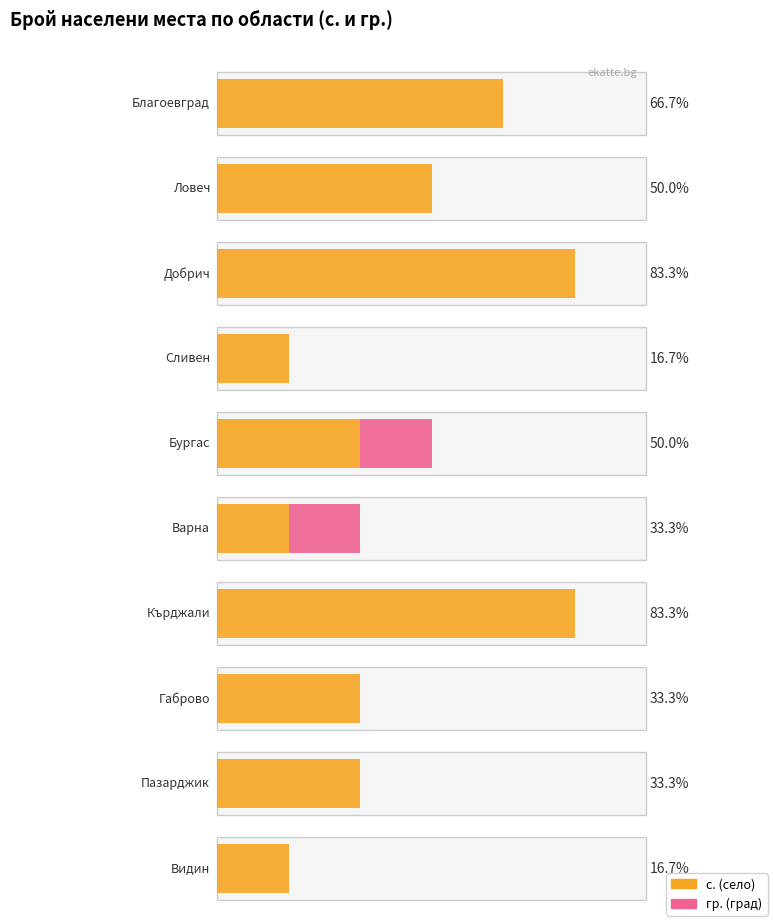

Does the chart contain any negative values?

No